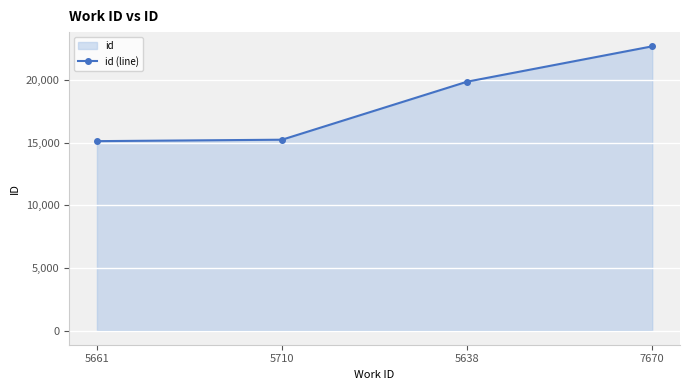

List the labels in order of value, smallest first.

5661, 5710, 5638, 7670